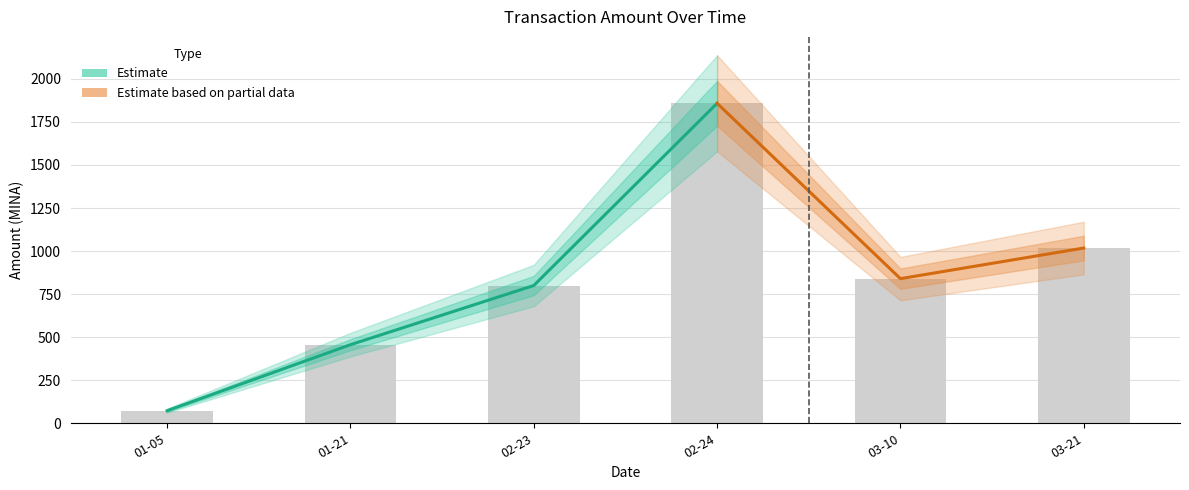

Which category has the highest value across all series?

2024-02-24